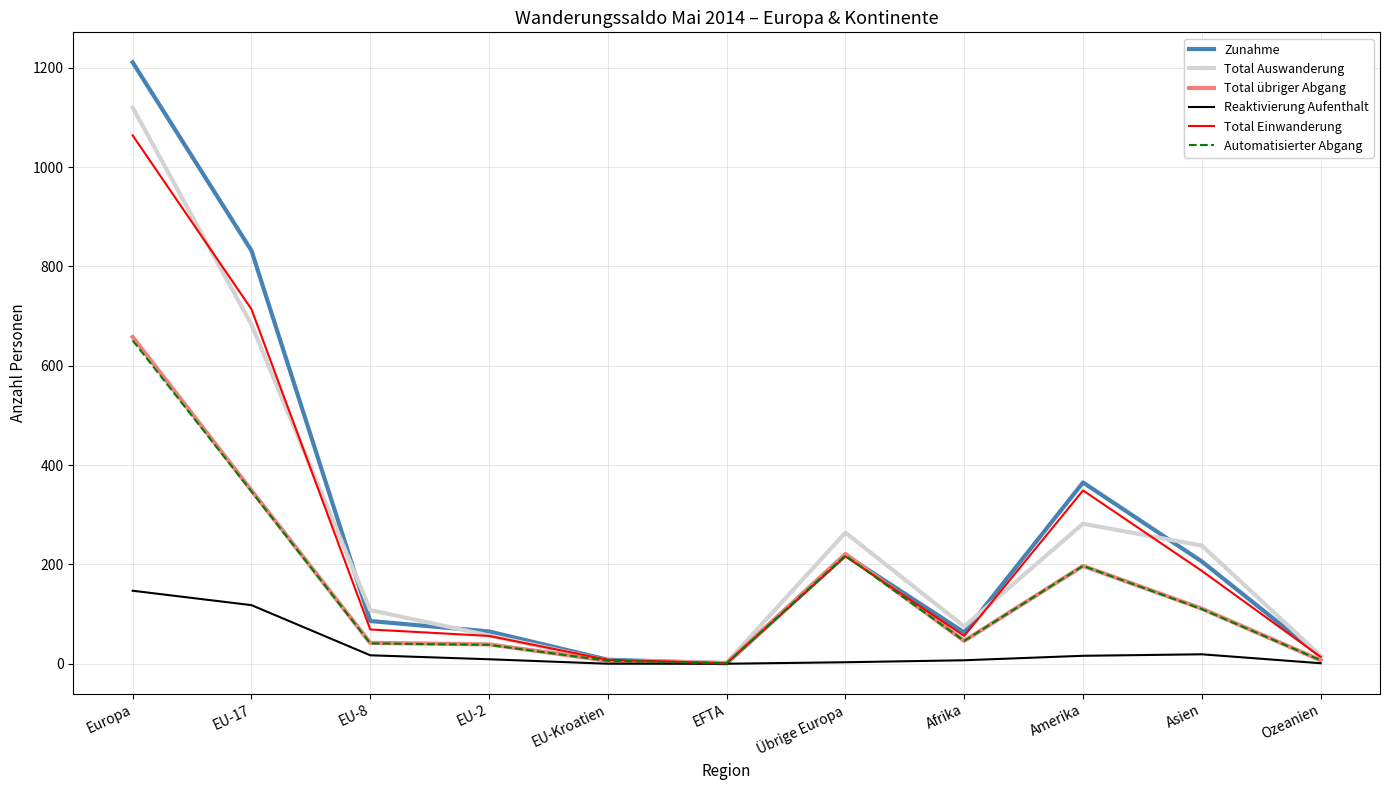

At which label is Automatisierter Abgang closest to 326?

EU-17